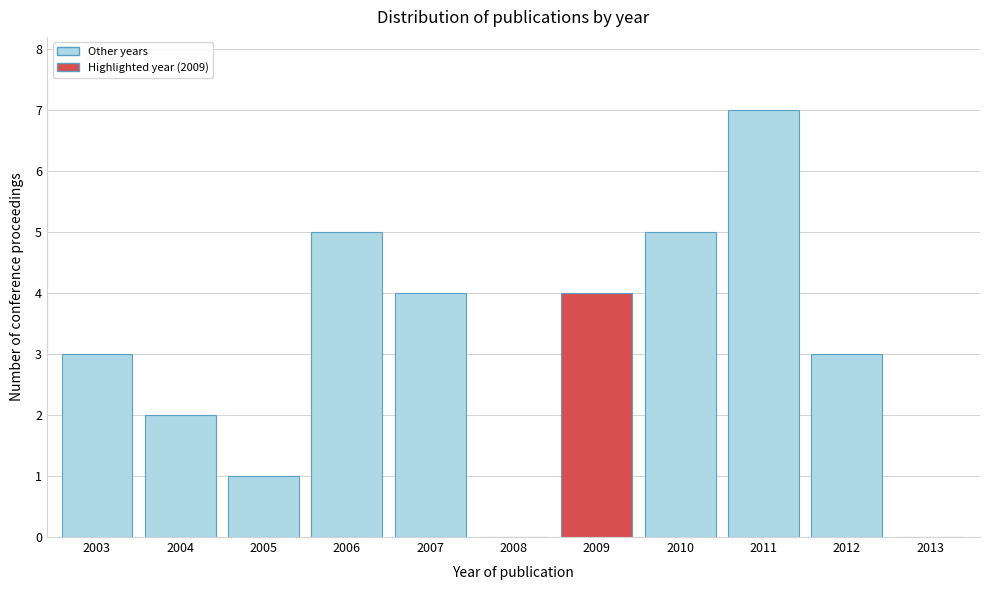

Reading left to right, list all the values displayed in this chart.

2003=3	2004=2	2005=1	2006=5	2007=4	2008=0	2009=4	2010=5	2011=7	2012=3	2013=0